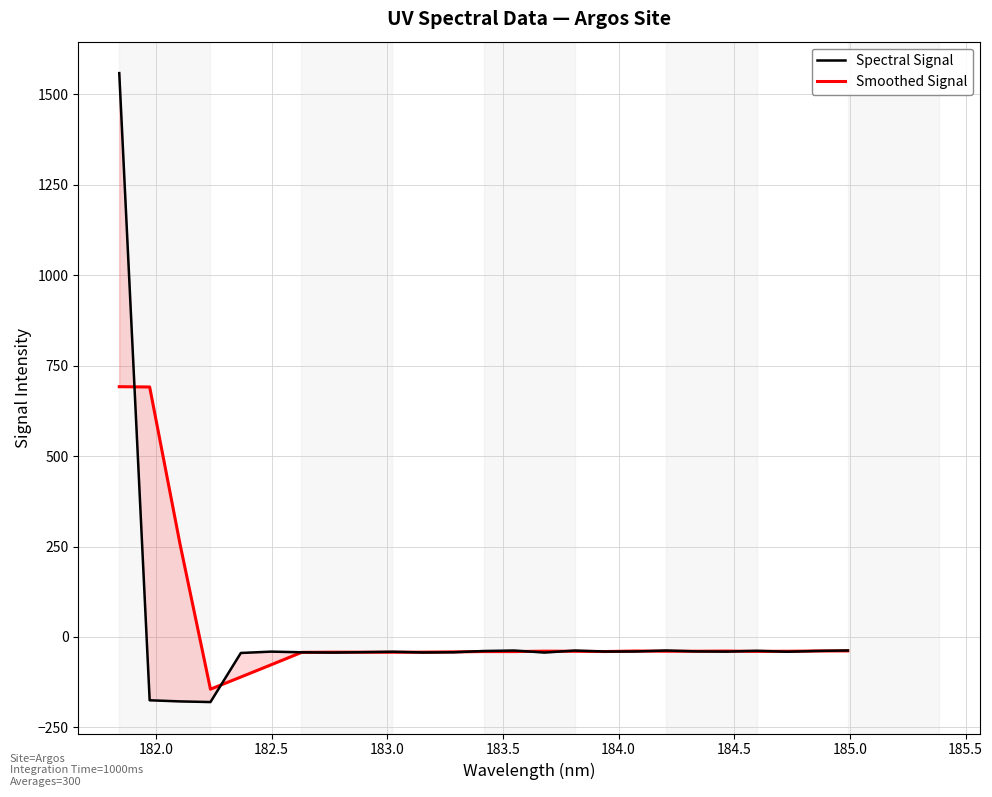

What is the sum of all Spectral Signal values?

175.1